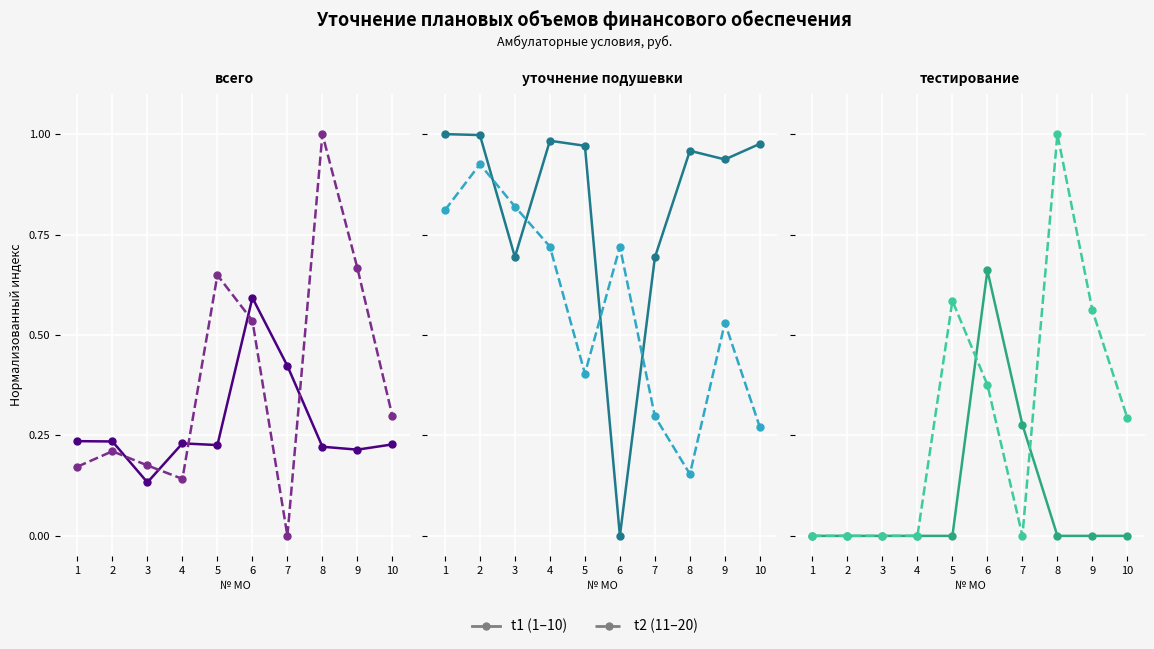

What are all the series names shown in the legend?

t1, t2